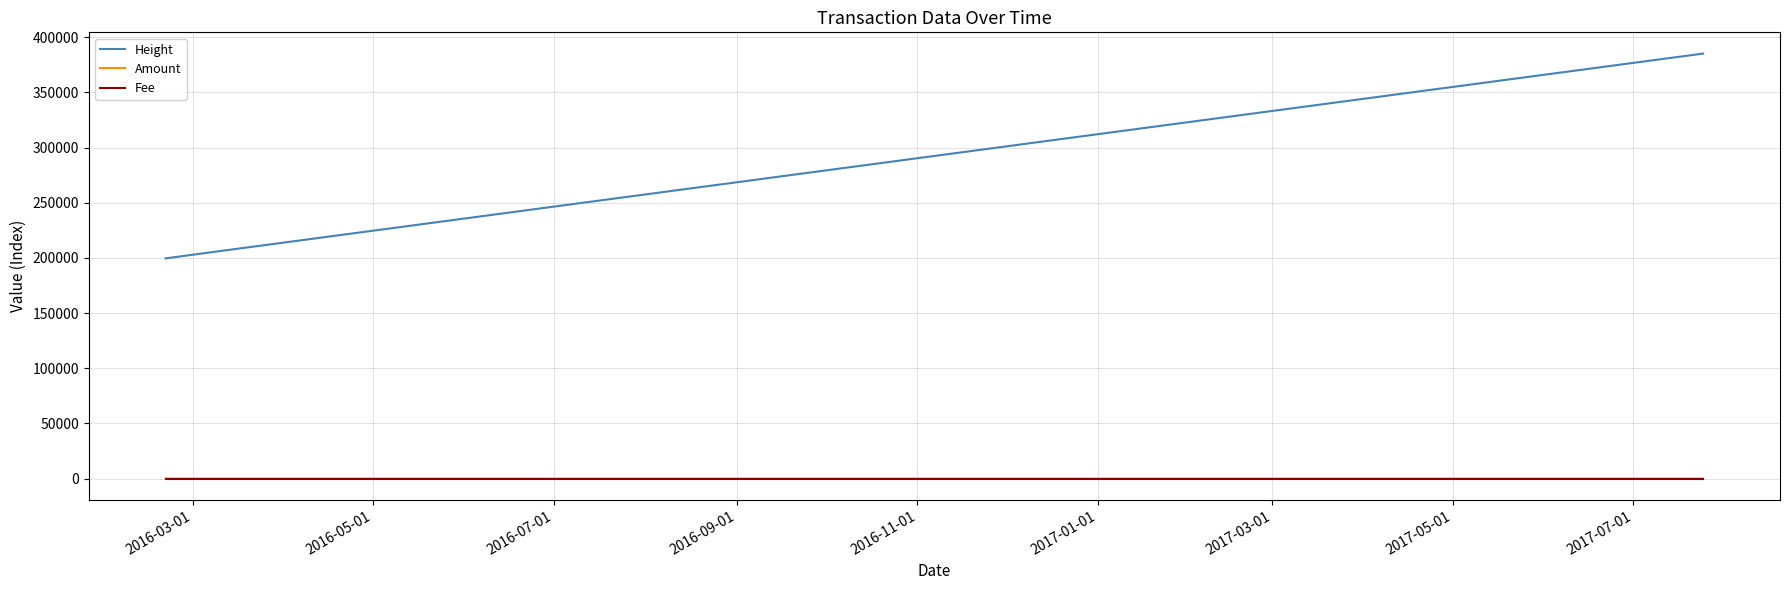

True or false: Fee and Height cross at least once.

False